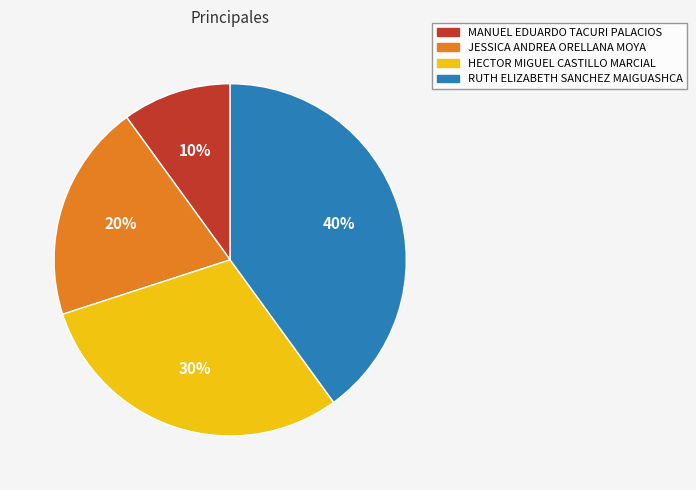

Between HECTOR MIGUEL CASTILLO MARCIAL and MANUEL EDUARDO TACURI PALACIOS, which is larger?

HECTOR MIGUEL CASTILLO MARCIAL